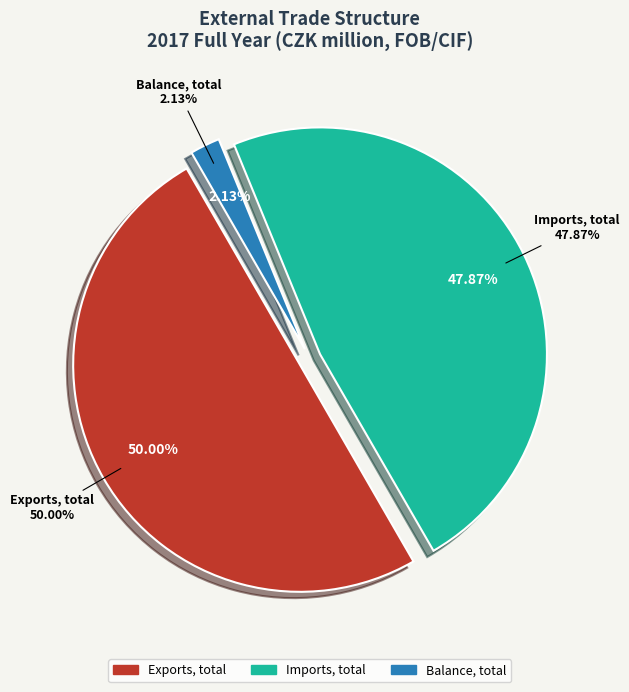

Does Imports, total represent more than half of the total?

No